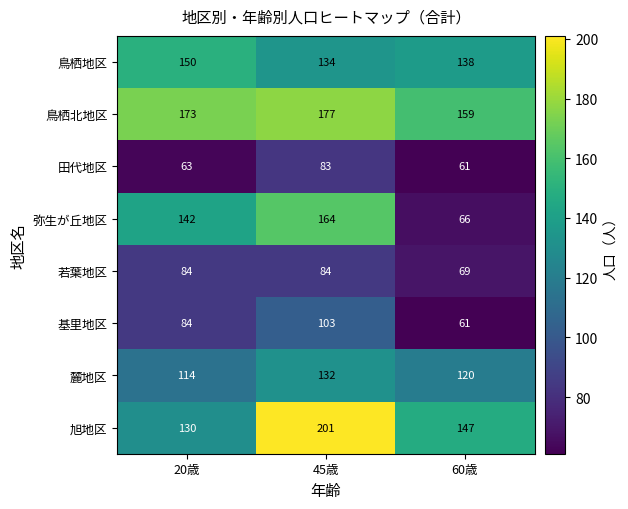

Between 20歳 and 60歳, which series saw the biggest shift?

弥生が丘地区